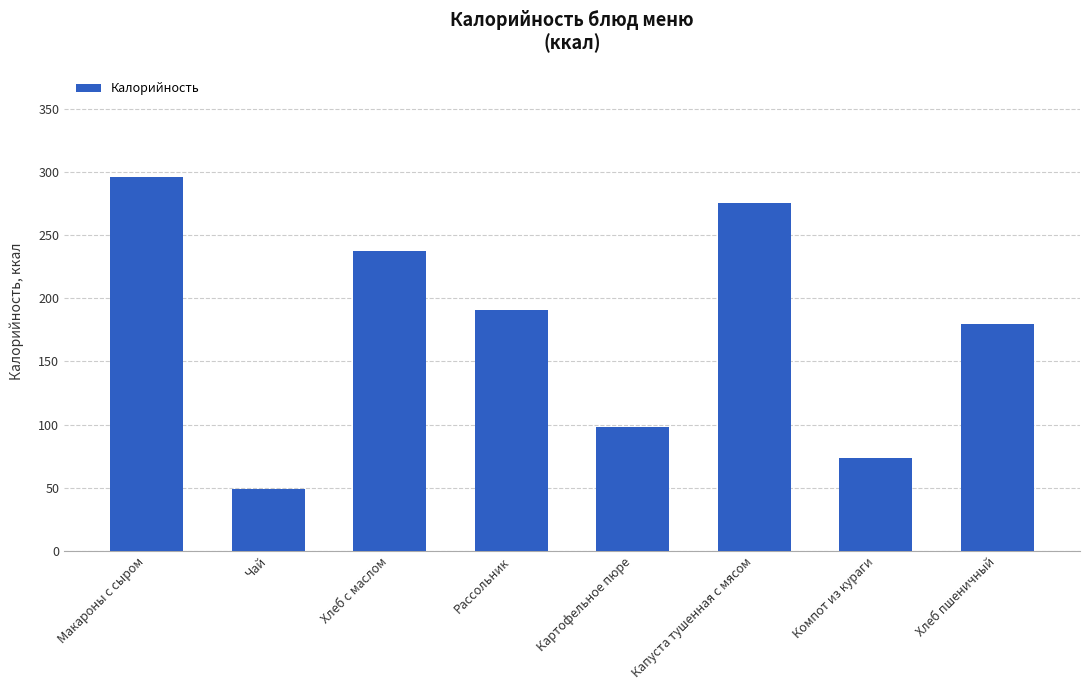

How many bars are there in total?

8